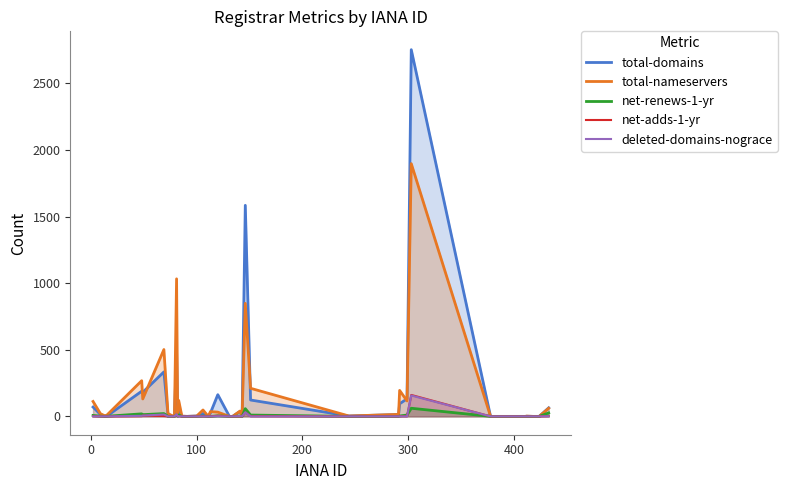

What is the greatest value displayed?

2754